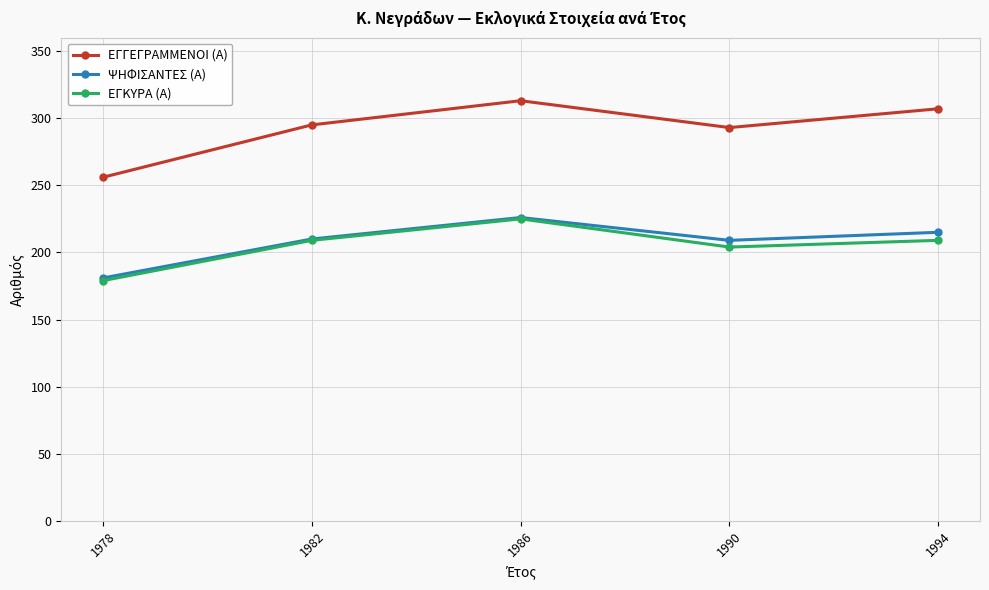

What is the total value across all series at 1978?

616